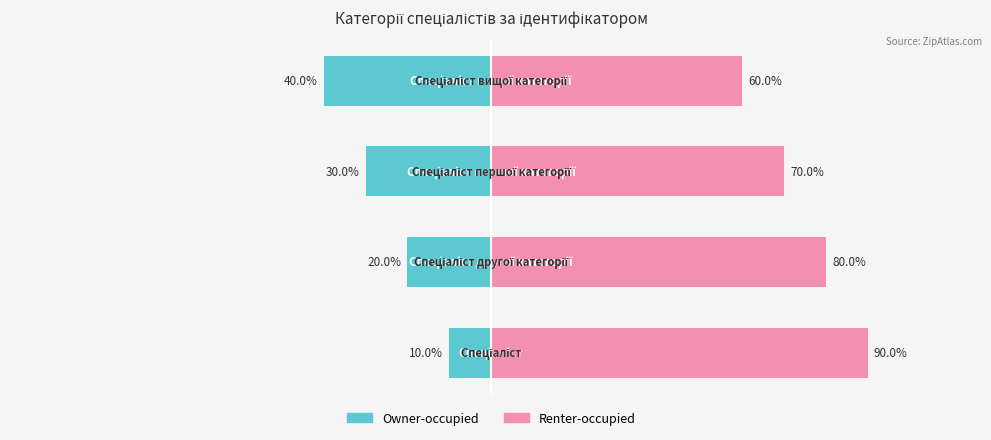

Reading left to right, what are all the values shown in this chart?

Owner-occupied: -10	-20	-30	-40
Renter-occupied: 90	80	70	60